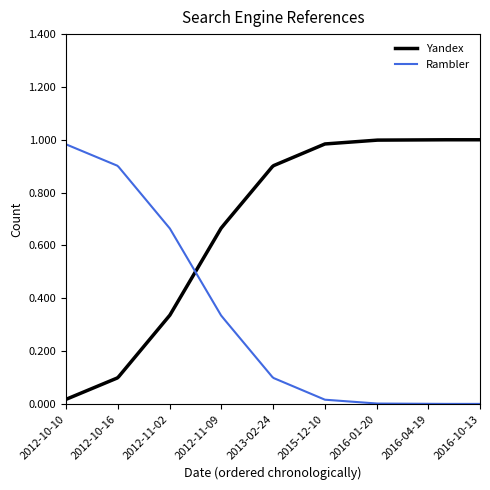

What is the total value across all series at 2016-04-19?

1